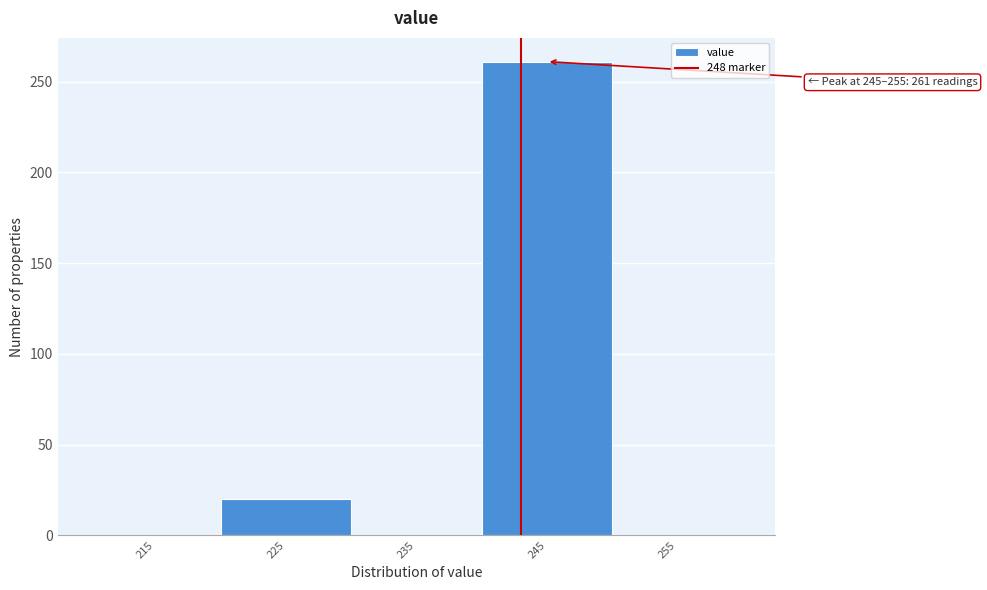

Reading right to left, extract all data points from this chart.

255=0	245=261	235=0	225=20	215=0